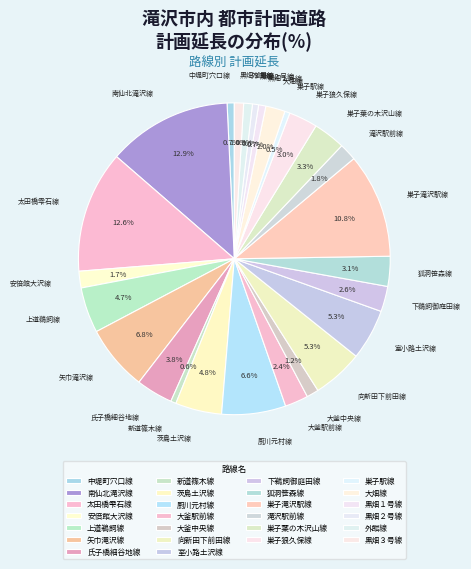

Combined, do 巣子狼久保線 and 狐洞笹森線 account for over 50%?

No